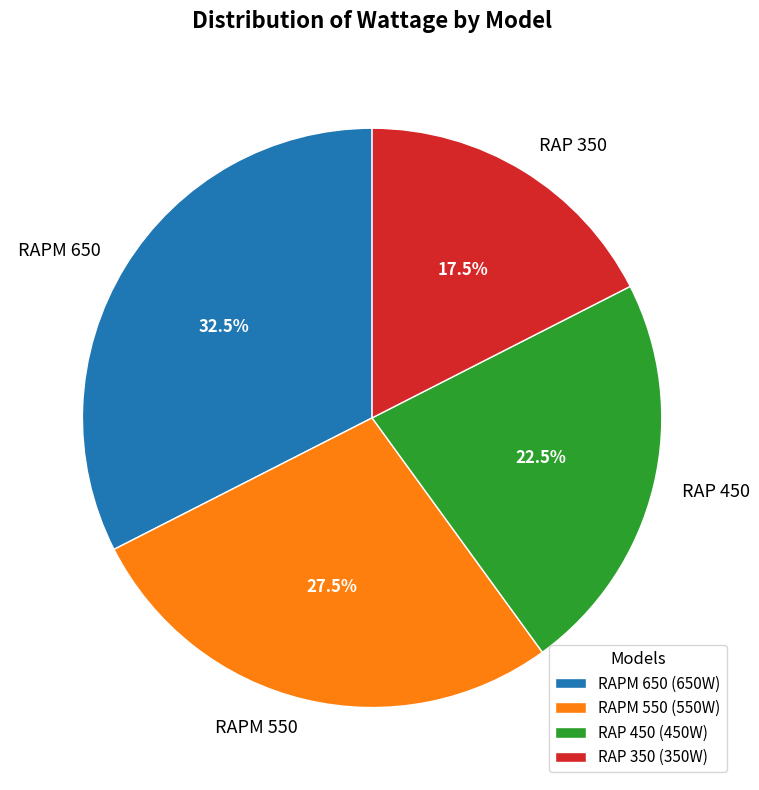

Is there a majority slice in this chart?

No